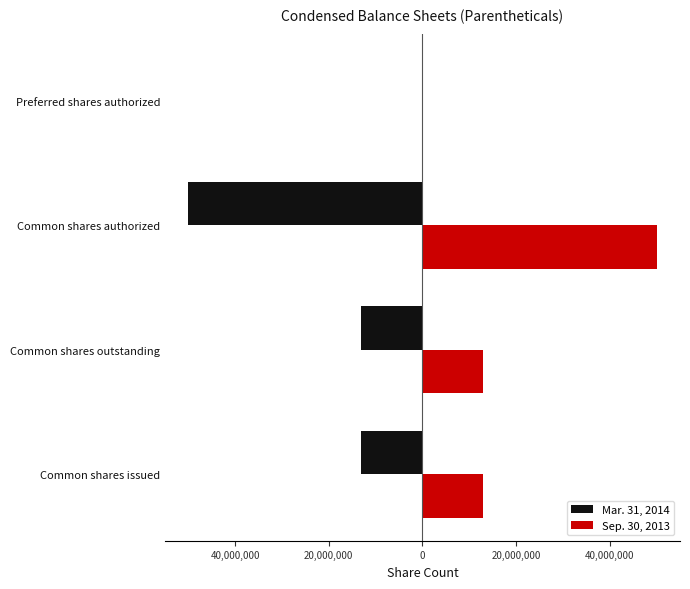

What are all the series names shown in the legend?

Mar. 31, 2014, Sep. 30, 2013